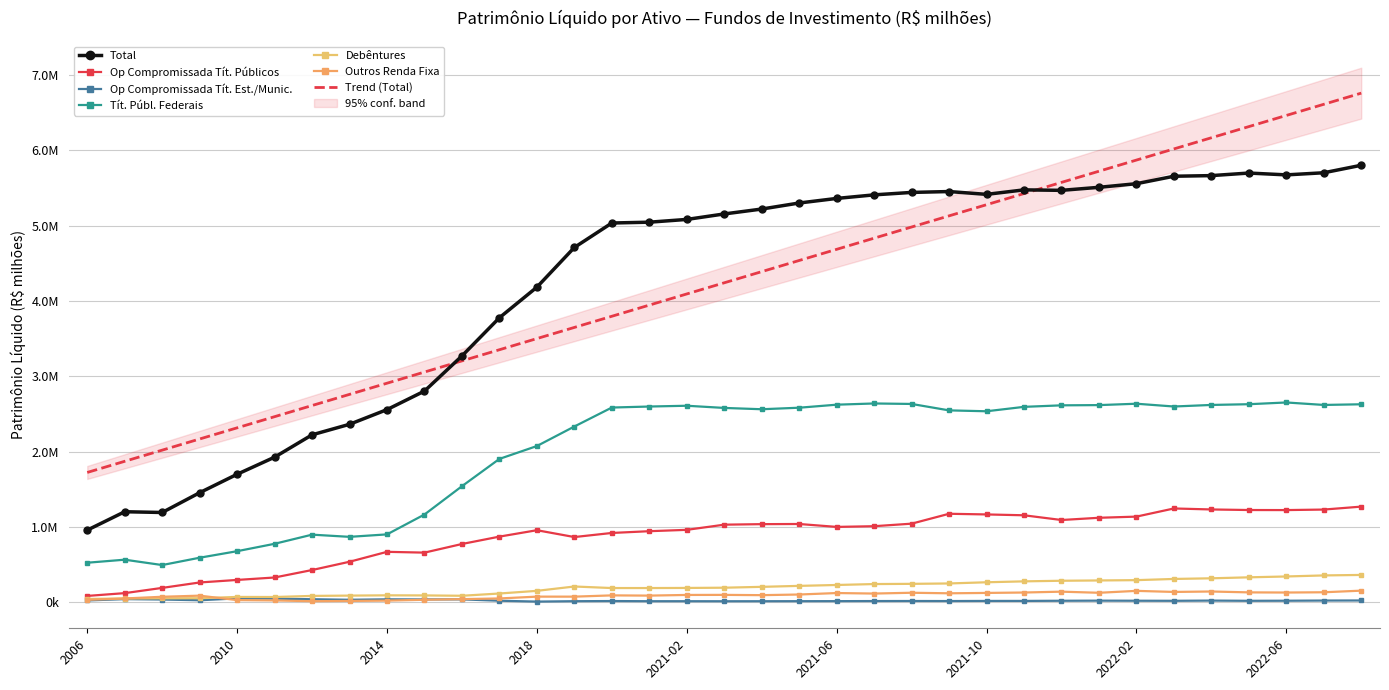

Reading left to right, extract all data points from this chart.

Total: 957528.4	1201667.2	1191623.6	1454248.8	1698916.5	1925813.0	2222322.8	2362061.1	2556947.5	2802985.0	3269230.6	3776069.4	4181878.8	4708694.2	5033148.3	5044087.3	5080677.8	5153478.9	5218545.5	5298707.7	5359332.4	5406638.1	5439077.5	5450683.3	5413346.7	5472965.5	5466561.1	5506808.5	5554834.7	5653847.6	5662108.1	5696174.8	5671832.1	5699979.0	5799506.2
Op Compromissada Tít. Públicos: 84351.5	121396.7	190918.2	262899.3	296547.9	328972.5	428014.1	537854.1	669493.9	659009.0	773482.9	871414.0	956390.5	865665.2	919935.2	943359.2	961299.6	1029942.8	1036848.5	1038873.2	1000290.9	1009567.3	1043240.9	1174573.4	1165709.1	1154510.2	1091874.5	1121407.4	1136798.6	1244967.8	1231773.9	1224284.6	1223512.1	1230504.2	1269507.4
Op Compromissada Tít. Est./Munic.: 24339.0	42040.5	36702.1	26868.3	51649.7	48455.3	40610.9	33418.9	39190.4	37896.2	38539.7	20661.1	9100.8	14431.2	16411.0	14197.0	14126.4	13646.1	14007.4	14618.5	15160.7	16277.2	17005.2	16323.2	17907.0	18050.4	20151.2	21600.6	20489.4	19598.2	22447.7	19593.9	20636.9	23027.7	23888.3
Tít. Públ. Federais: 524936.9	565235.2	494034.2	591345.4	678049.7	776166.2	897440.9	868339.8	901117.1	1164831.9	1540511.4	1902771.4	2073454.0	2332588.5	2584339.1	2597737.4	2608106.6	2579178.3	2561663.0	2582080.4	2622205.0	2638355.4	2631989.9	2546618.1	2534789.6	2593408.6	2613592.7	2616642.3	2634983.1	2598015.0	2618781.6	2628479.0	2651596.6	2618814.2	2627536.6
Debêntures: 44233.7	50087.3	52892.1	53934.0	71002.8	69920.0	84625.2	88646.9	92243.4	91085.8	86427.3	116451.6	151748.7	209400.7	188881.1	188881.5	190271.0	193432.5	204876.1	217732.8	229591.8	241850.2	244602.1	249741.7	265575.0	277693.3	285704.4	289617.8	293765.2	309571.5	318187.0	331157.0	342481.6	356375.8	362888.9
Outros Renda Fixa: 32399.3	50692.0	73092.6	87963.4	28910.9	24620.6	14188.3	17738.9	22085.5	33415.5	41688.0	50821.1	74949.0	74729.1	91594.0	88562.6	97359.3	98246.4	94517.9	103069.8	122668.6	115854.6	126476.3	119170.7	124083.8	129578.2	140908.2	126129.6	151460.4	137328.1	143093.1	131412.0	129418.4	132910.8	154347.0